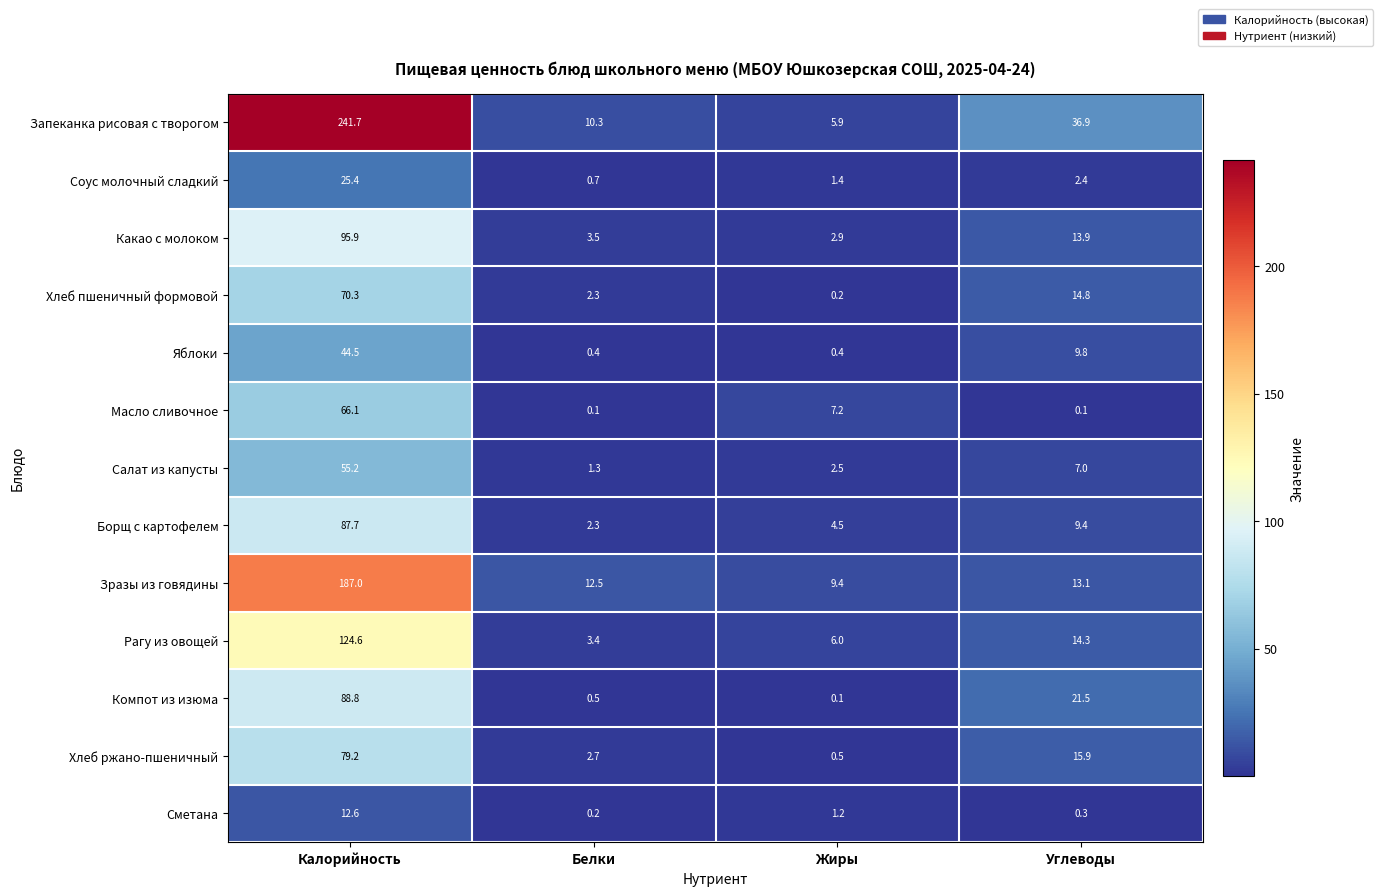

Which series has the largest range (max minus min)?

Запеканка рисовая с творогом